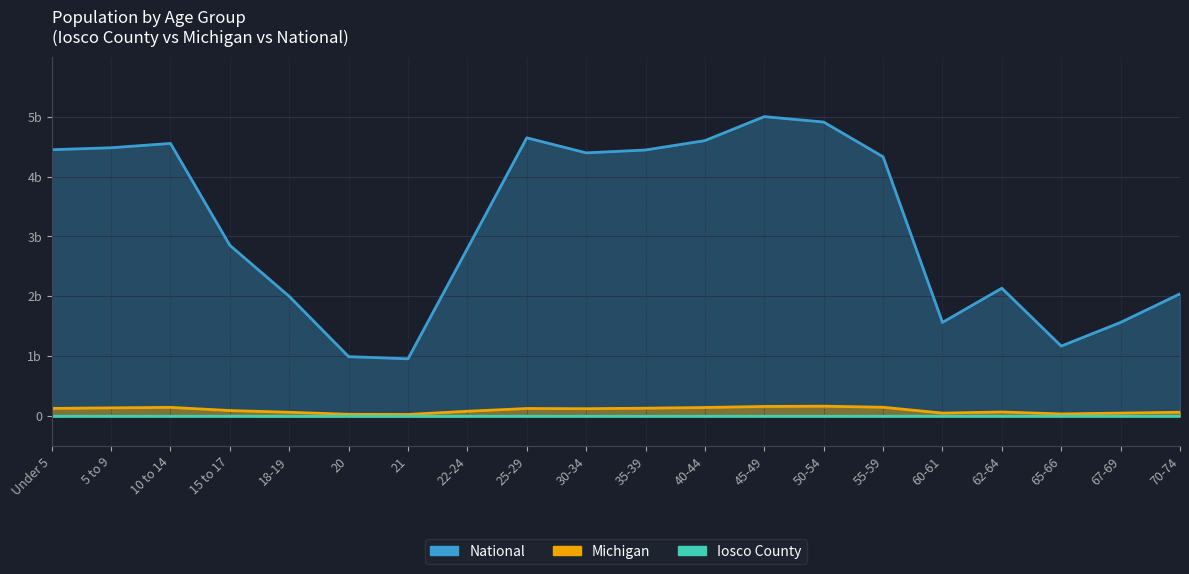

Which series has the largest total across all categories?

National